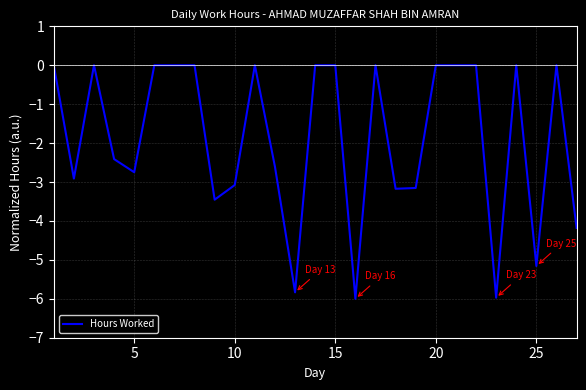

What is the smallest value displayed?

-6.0